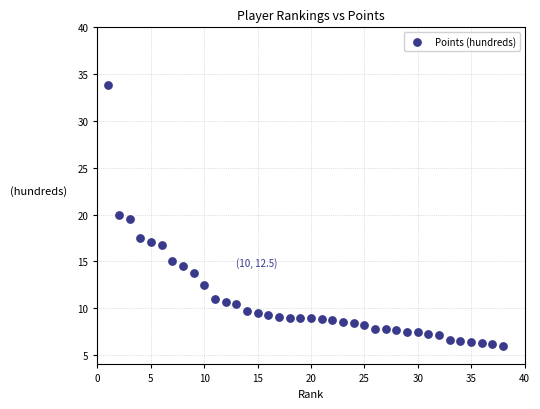

What Y value in the scatter plot is closest to 19?

19.5